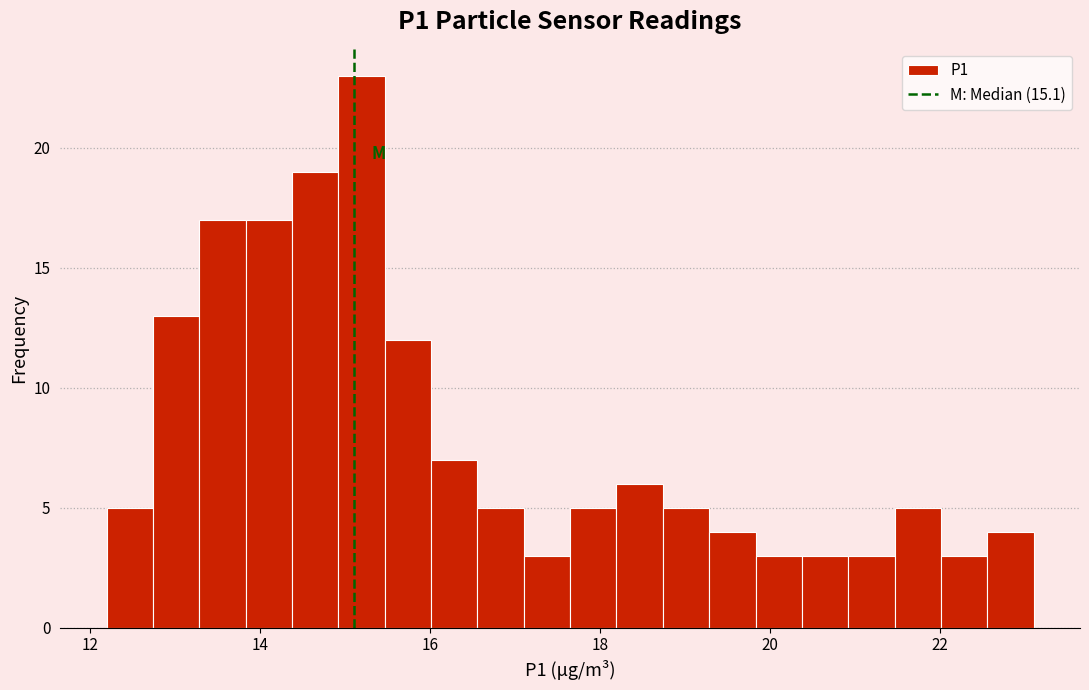

Read against the x-axis, roughly where is the centre of the tallest bar?

15.2